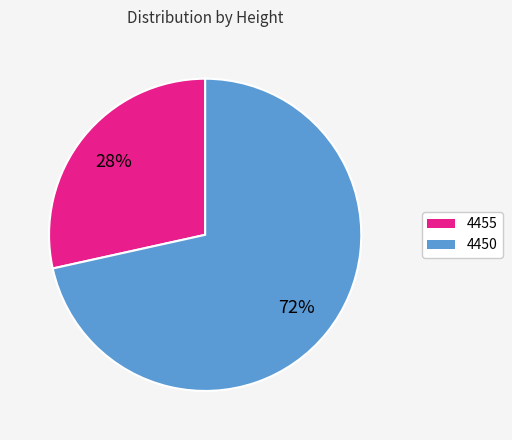

Rank the categories by value from highest to lowest.

4450, 4455